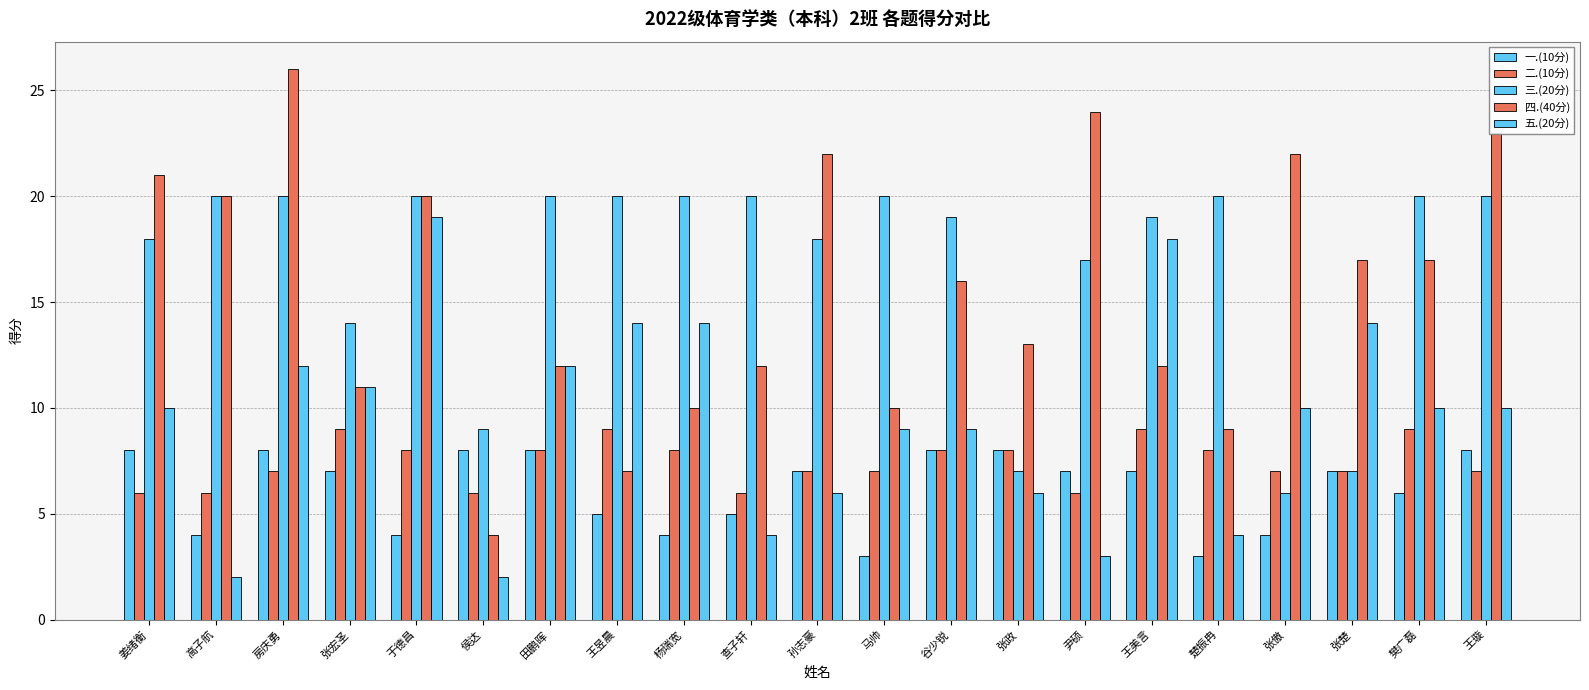

List the labels in order of 五.(20分) value, smallest first.

高子航, 侯达, 尹硕, 查子轩, 楚振冉, 孙志豪, 张政, 马帅, 谷少锐, 姜绪衡, 张傲, 樊广磊, 王璇, 张宏圣, 房庆勇, 田鹏晖, 王昱晨, 杨瑞宽, 张楚, 王美言, 于德昌